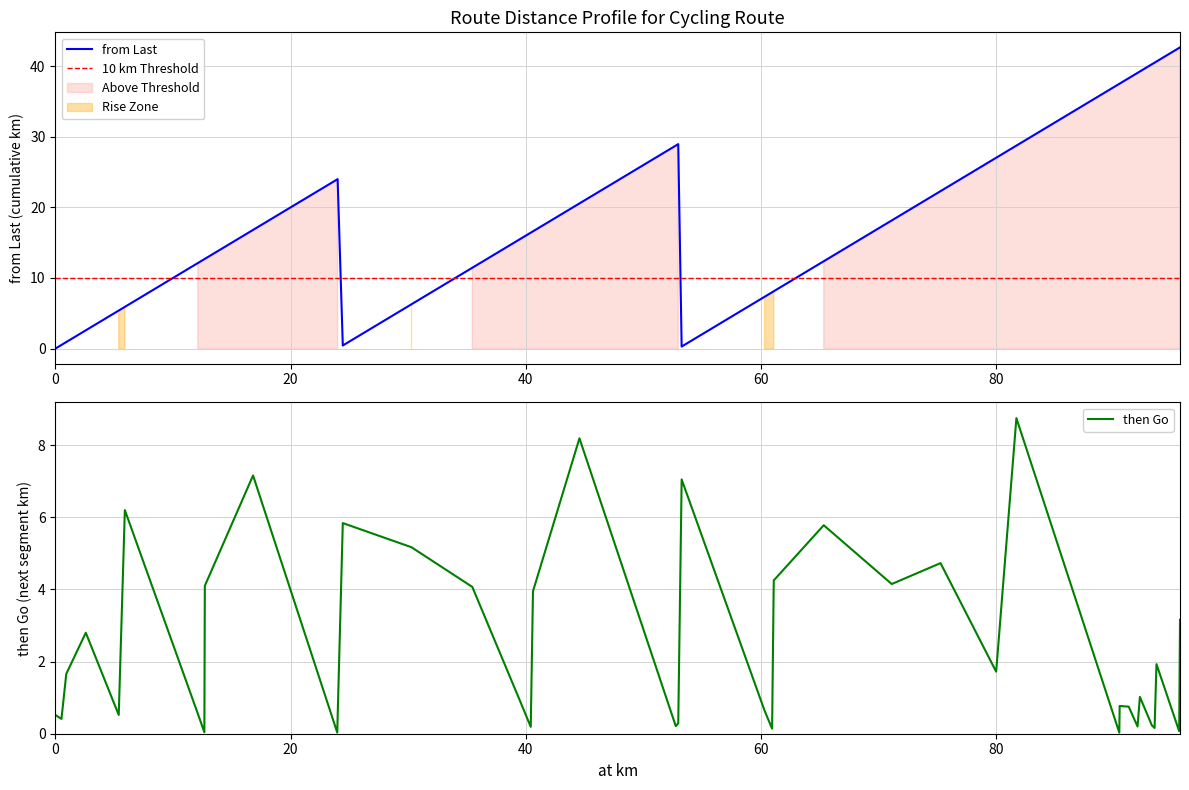

Is it true that then Go equals 3.2 at 95.62?

True